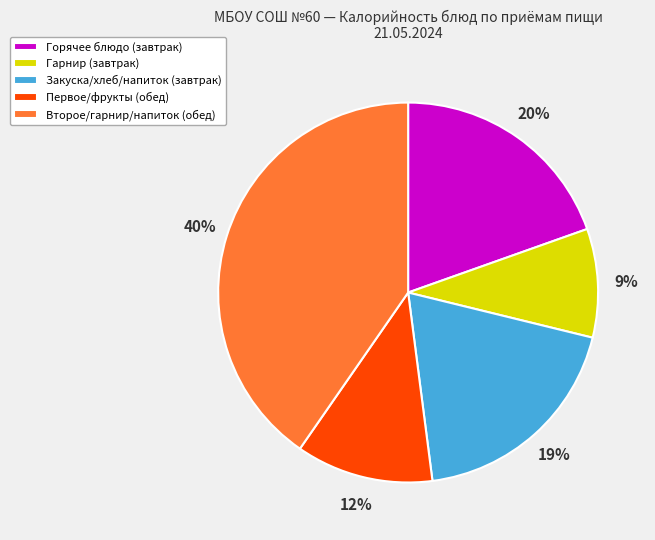

Which has a higher value, Первое/фрукты (обед) or Закуска/хлеб/напиток (завтрак)?

Закуска/хлеб/напиток (завтрак)